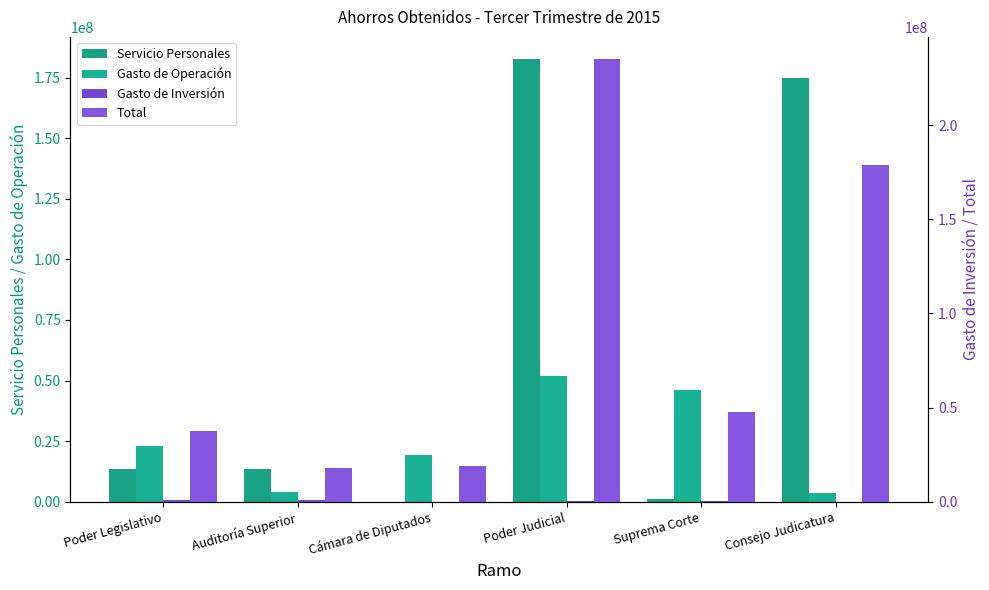

Is it true that Gasto de Operación equals 3848667.0 at Auditoría Superior?

True